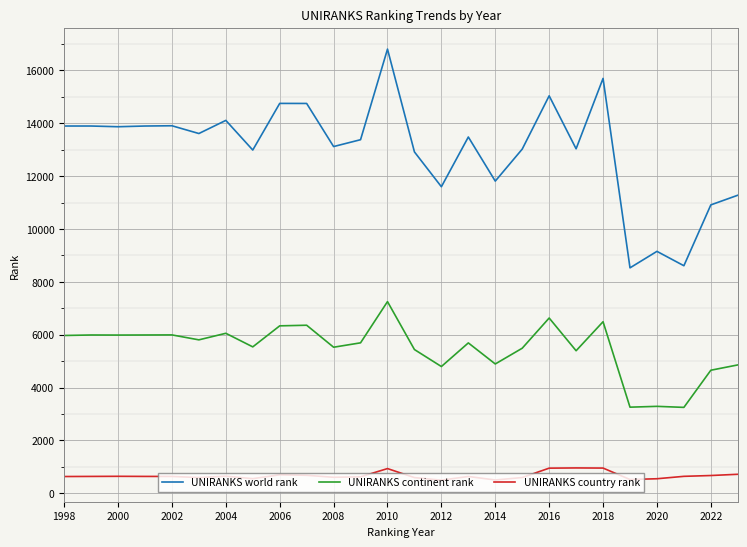

What are all the series names shown in the legend?

UNIRANKS world rank, UNIRANKS continent rank, UNIRANKS country rank